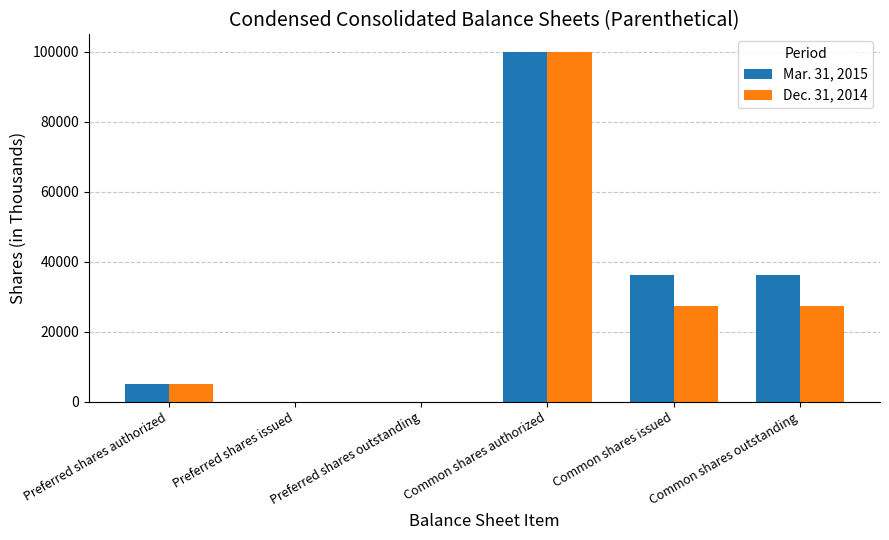

Is it true that Dec. 31, 2014 equals 27259 at Common shares issued?

True